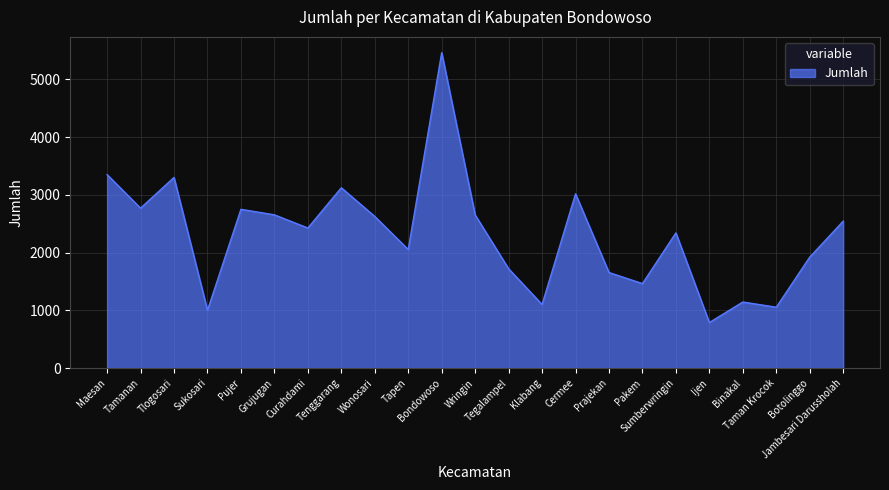

How many lines are shown in the chart?

1